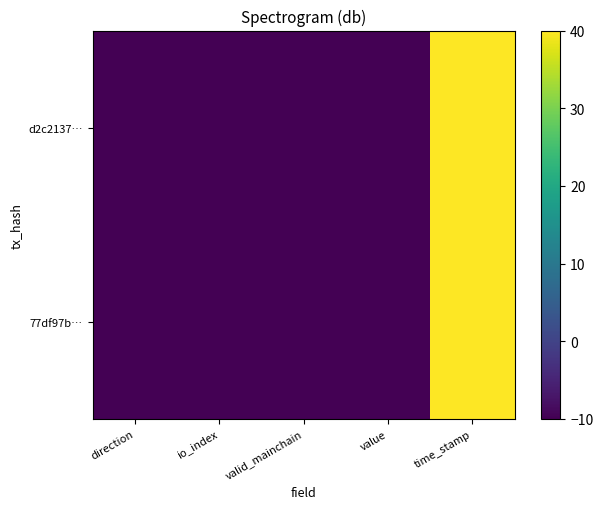

Between direction and time_stamp, which series saw the biggest shift?

77df97b…